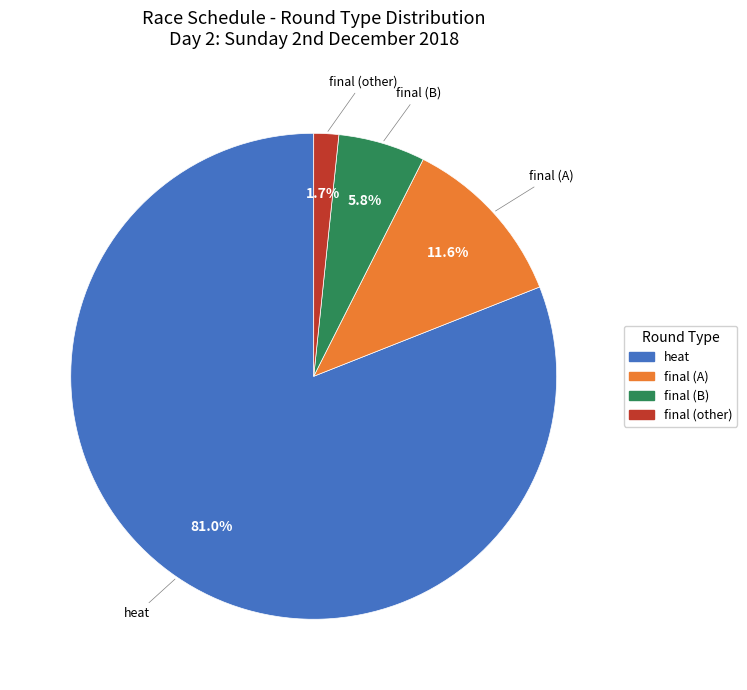

Combined, do final (other) and heat account for over 50%?

Yes